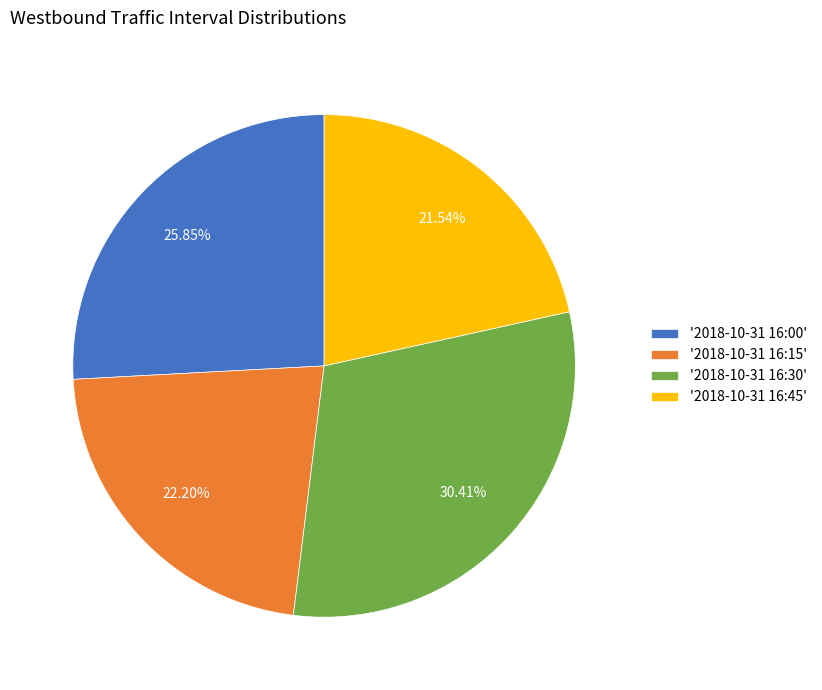

Between '2018-10-31 16:45' and '2018-10-31 16:15', which is larger?

'2018-10-31 16:15'